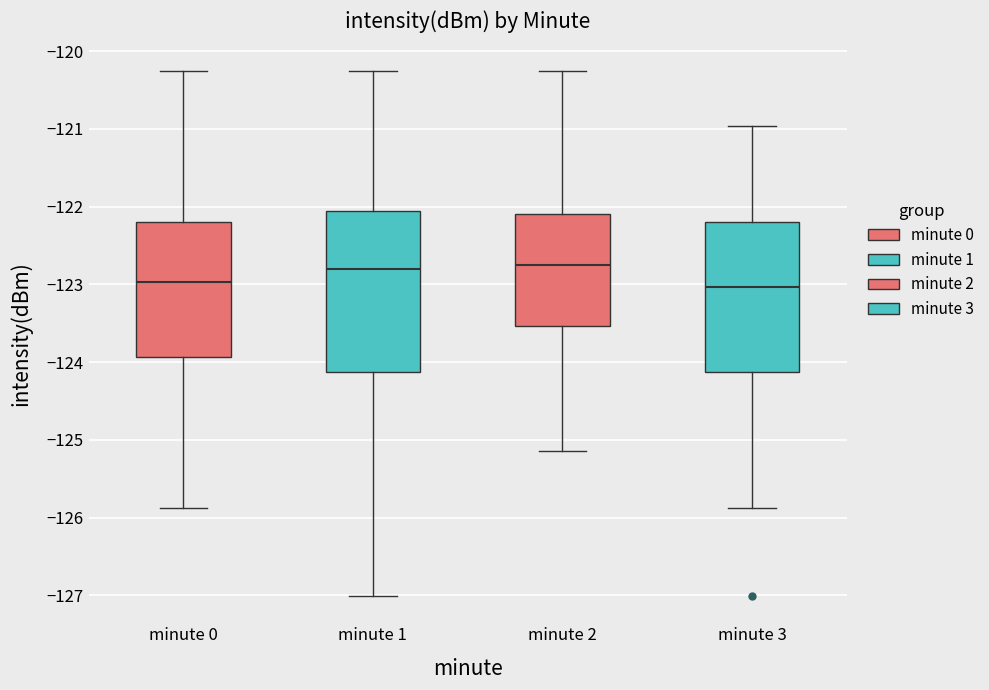

Which box is the tallest, from its lower edge to its upper edge?

minute 1